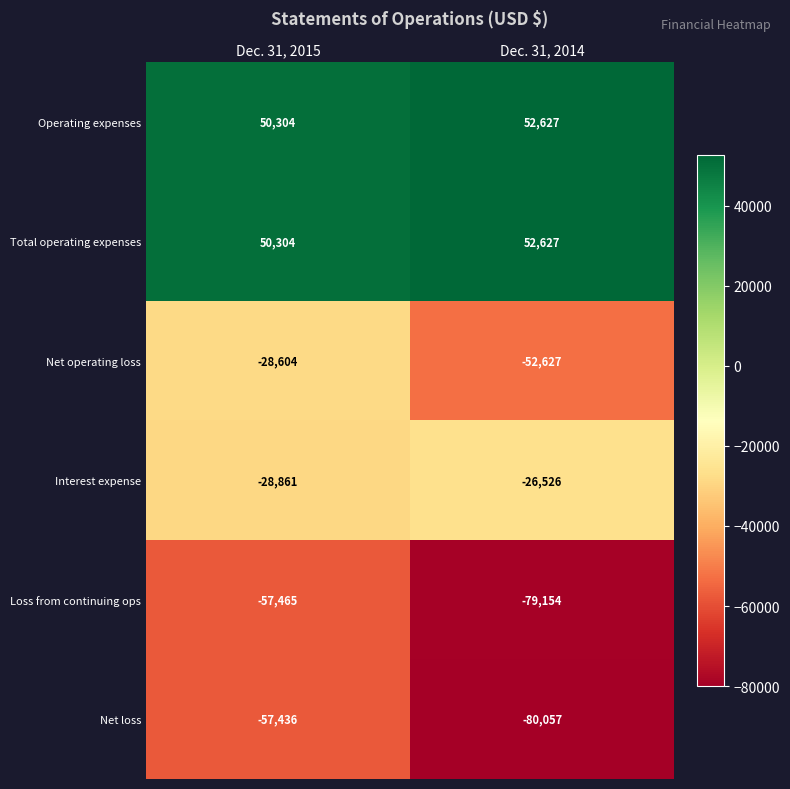

What is the difference between the maximum and minimum values in the Total operating expenses series?

2323